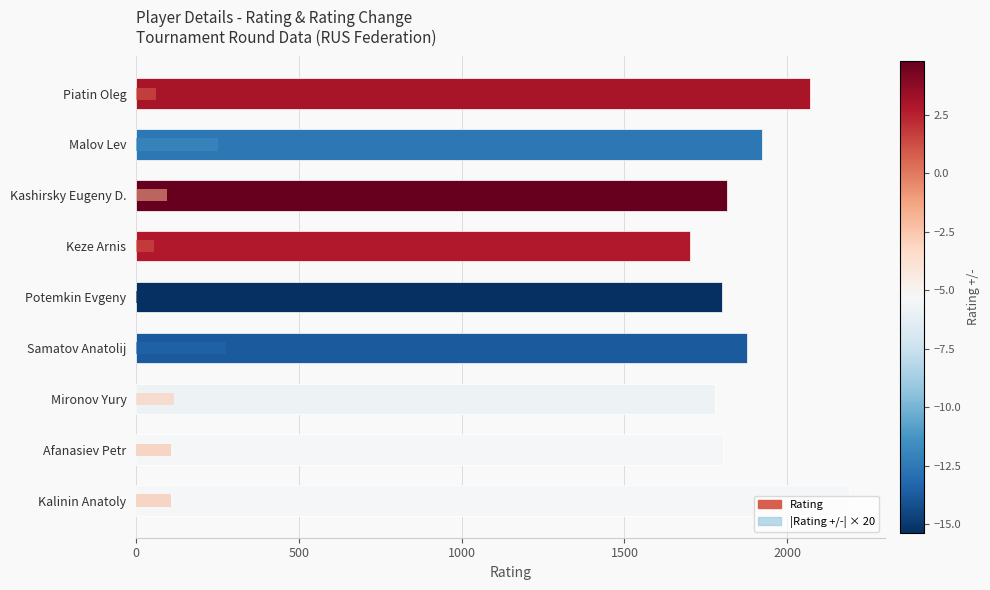

What is the difference between the maximum and second lowest values in the Rating series?

411